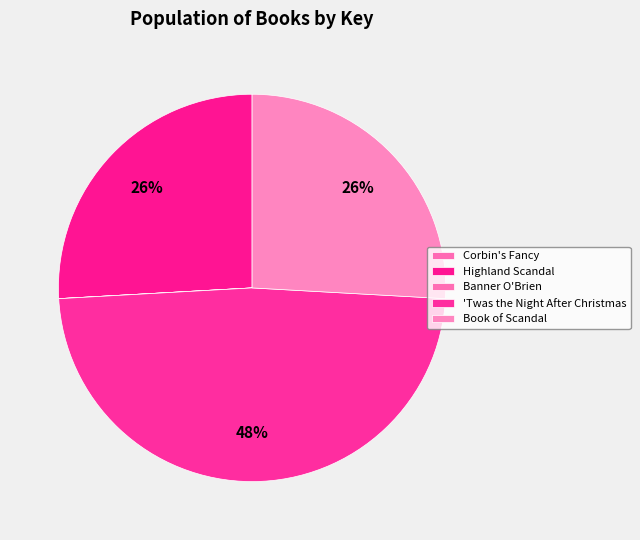

What percentage is the 'Twas the Night After Christmas slice, to the nearest percent?

48%